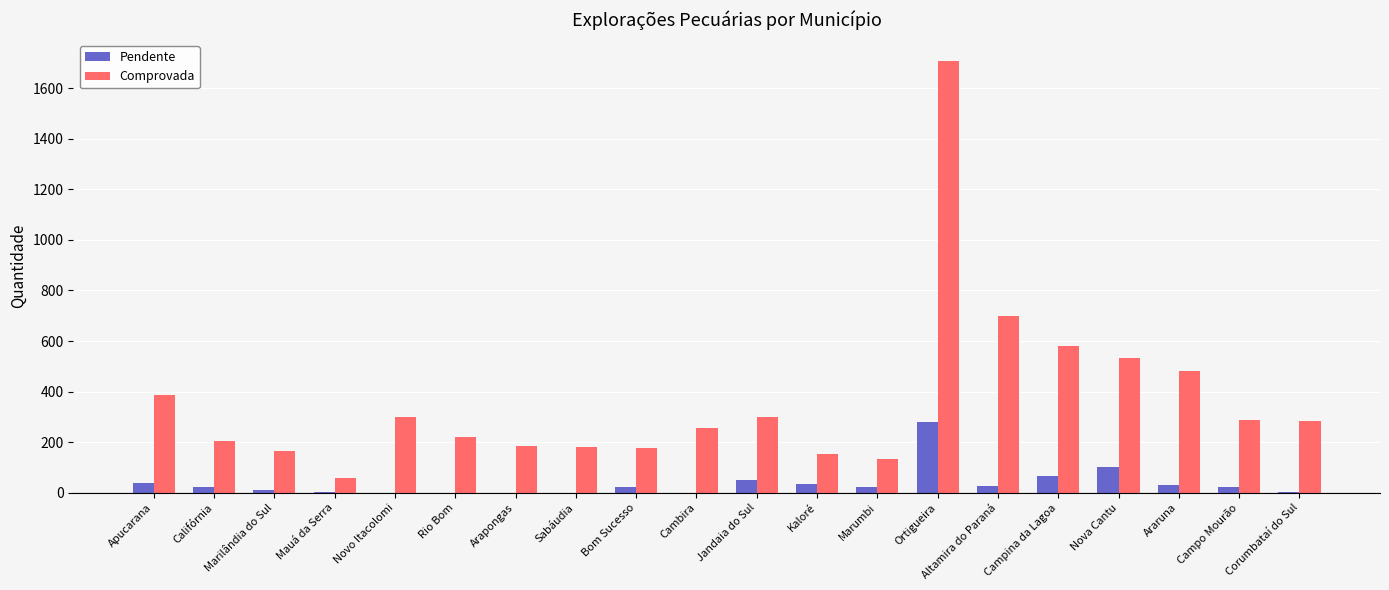

At which label is Comprovada closest to 883?

Altamira do Paraná